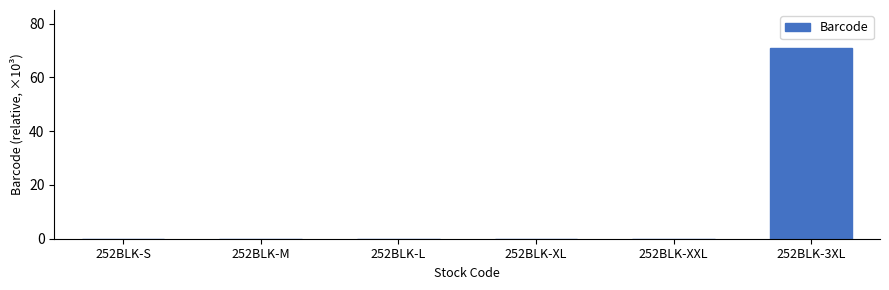

True or false: the data shows 0.0 at 252BLK-M.

True